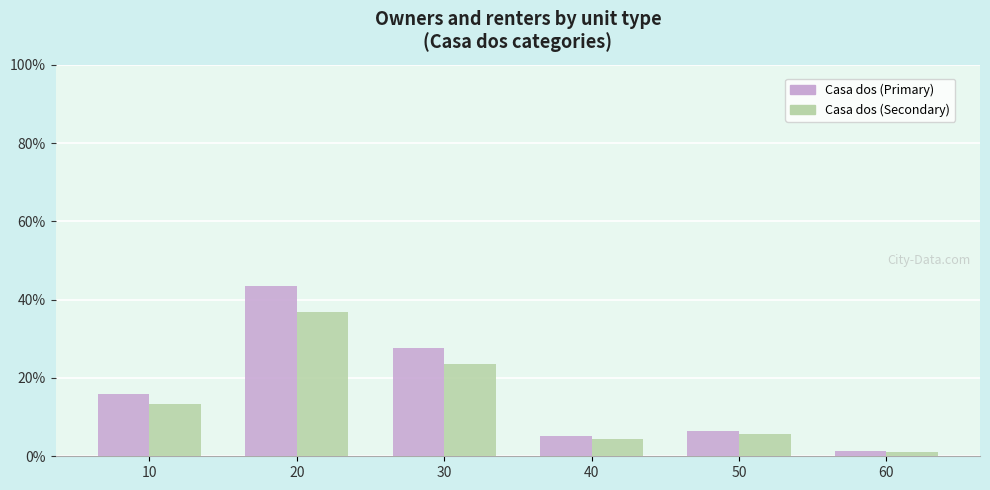

What value does the Casa dos (Secondary) series have at 30?

23.5